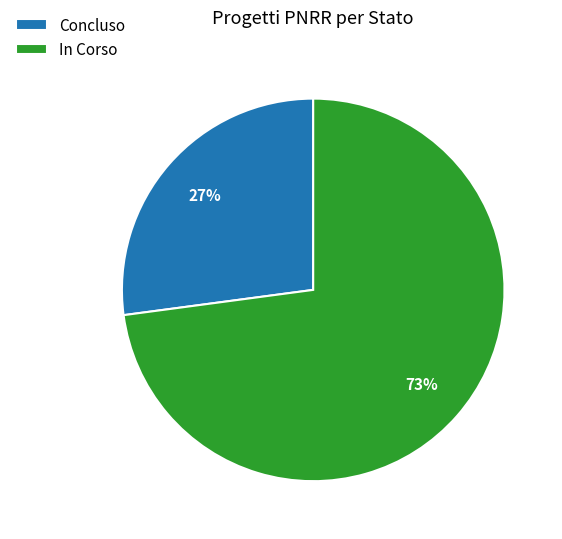

How many segments does this pie chart have?

2